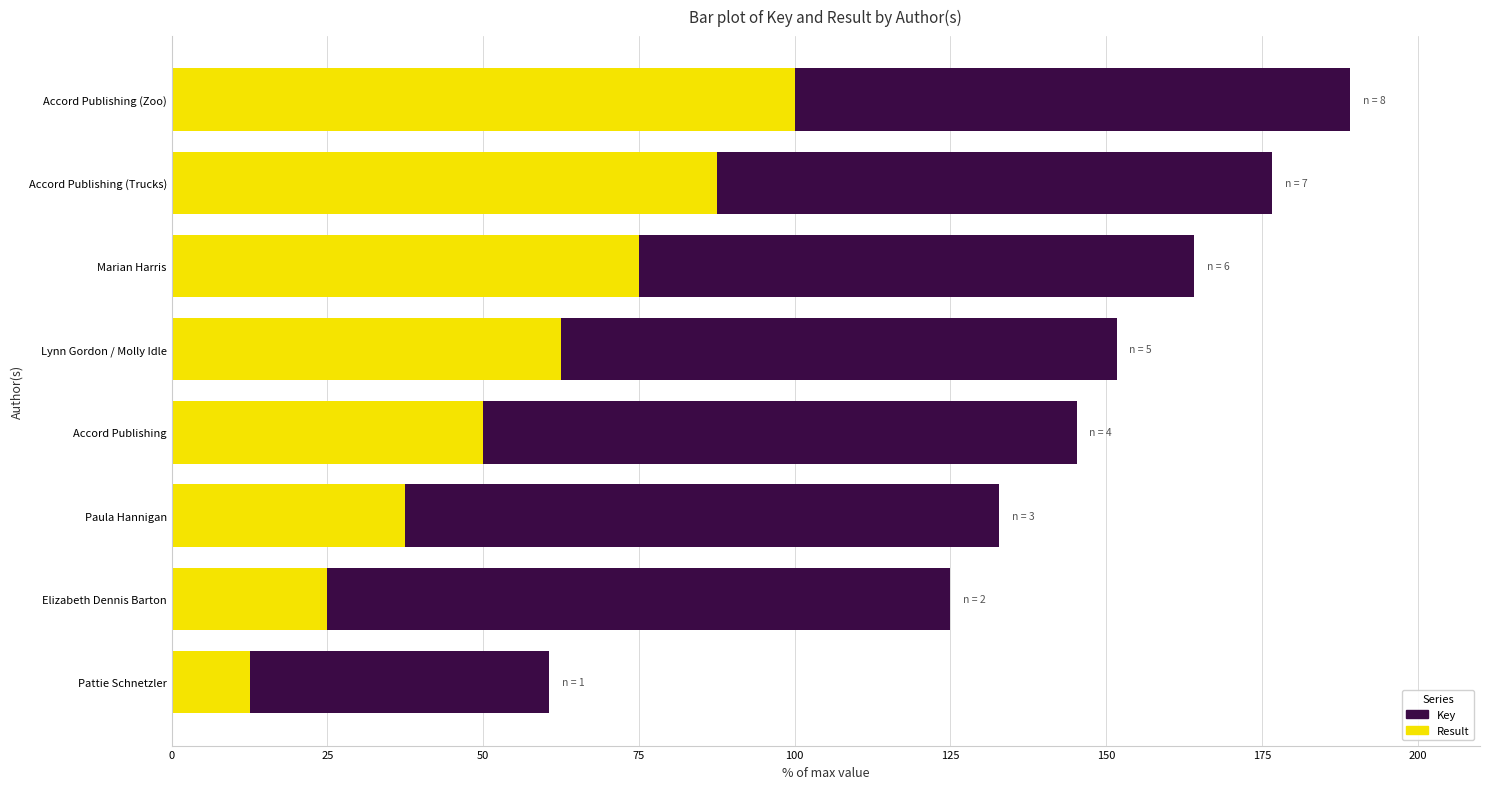

What is the difference between the Result values at Accord Publishing and Pattie Schnetzler?

37.5